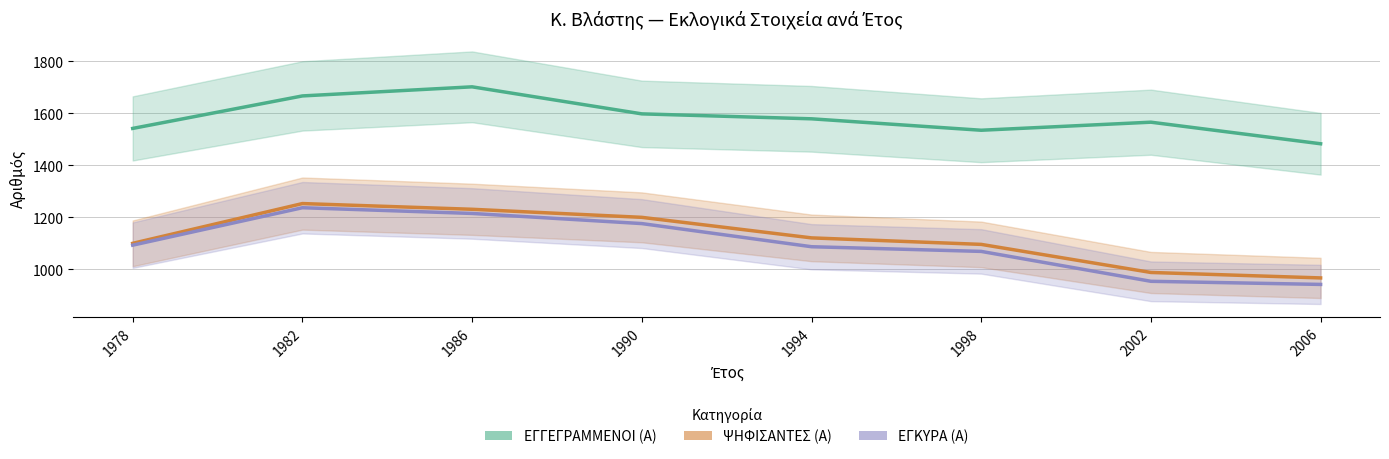

How many interior local peaks does the ΕΓΓΕΓΡΑΜΜΕΝΟΙ (Α) series have?

2